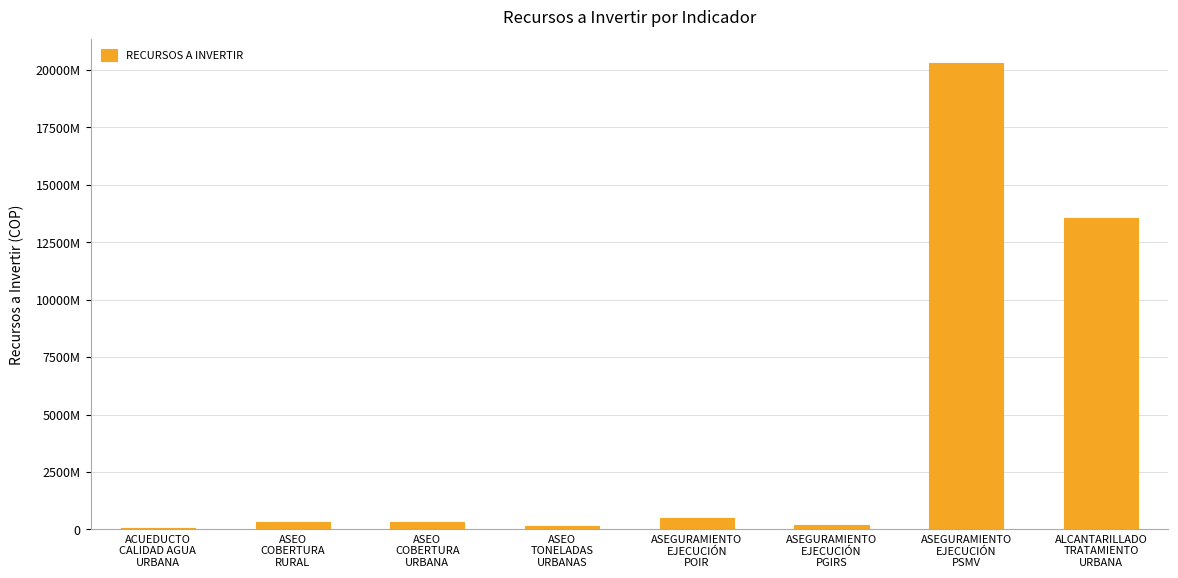

Reading left to right, extract all data points from this chart.

50000000	310000000	310000000	148965195	516300000	200000000	20313000000	13542000000